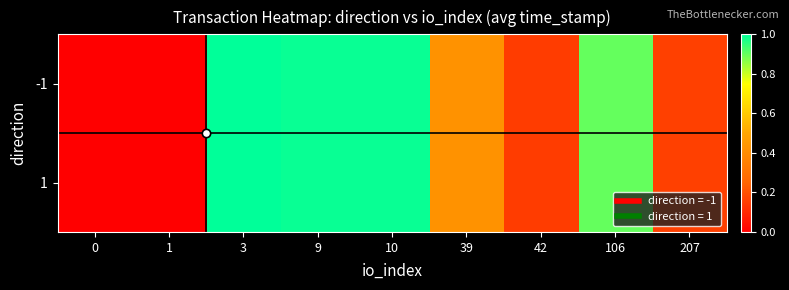

Between 39 and 106, which series saw the biggest shift?

-1